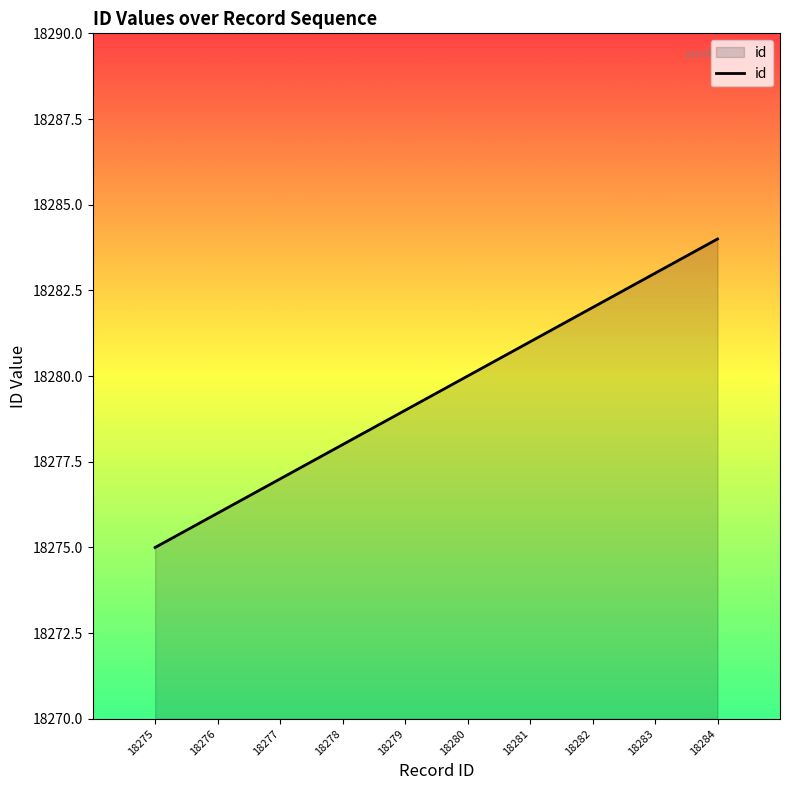

What is the maximum value shown in the chart?

18284